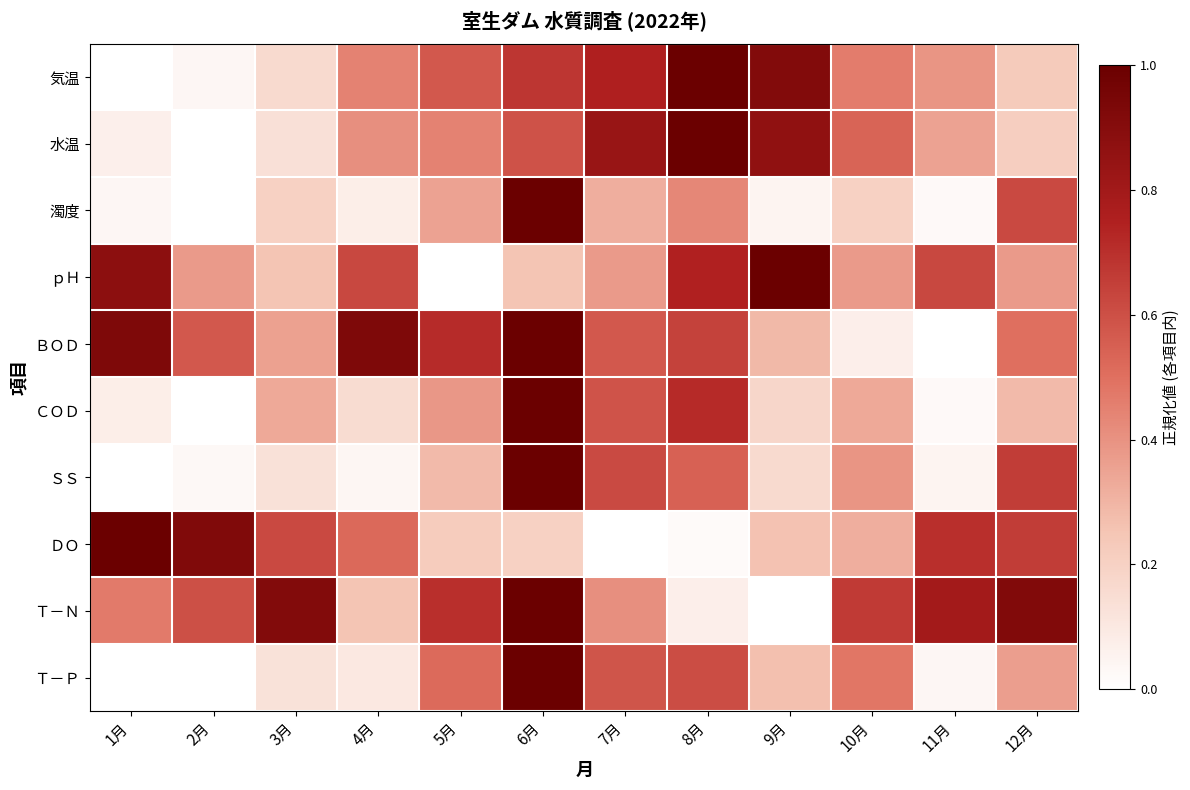

Which series has the largest range (max minus min)?

気温